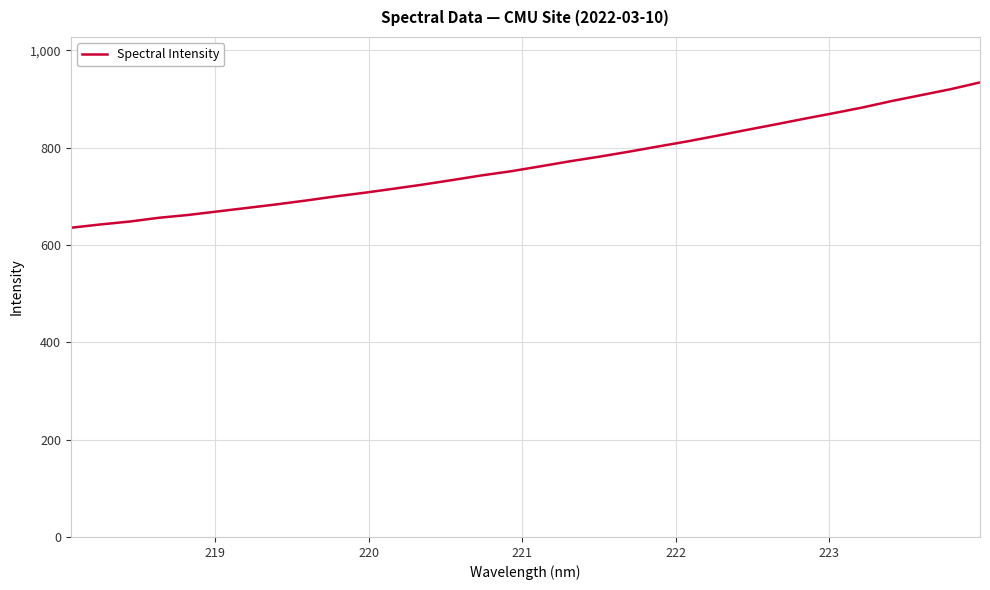

What is the difference between the maximum and minimum values?

298.7